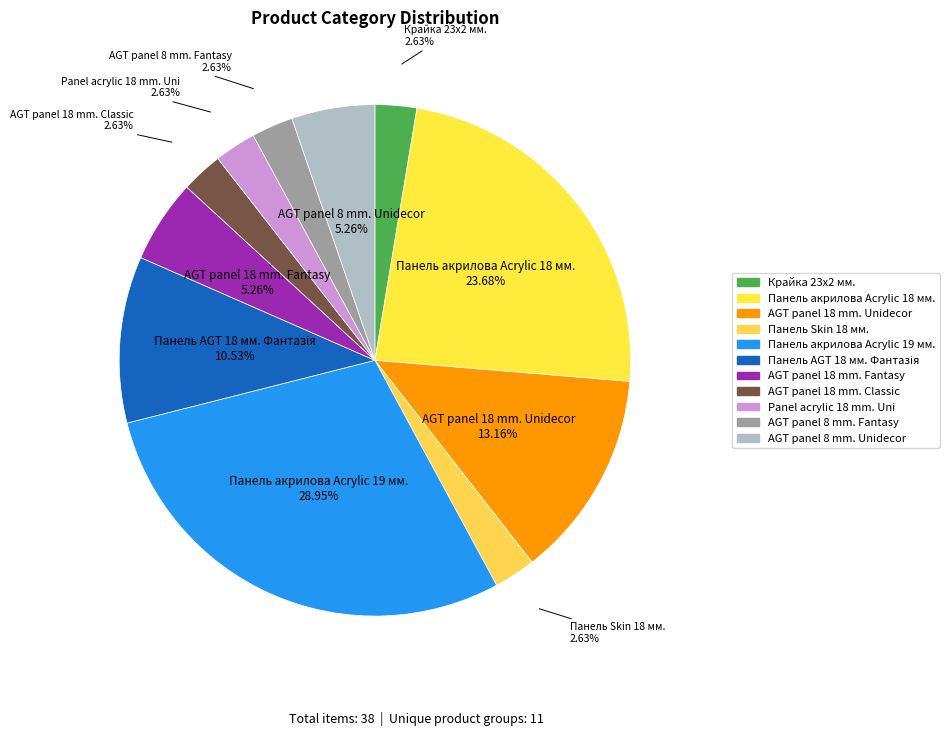

The AGT panel 18 mm. Fantasy slice represents 12% of the pie. True or false?

False